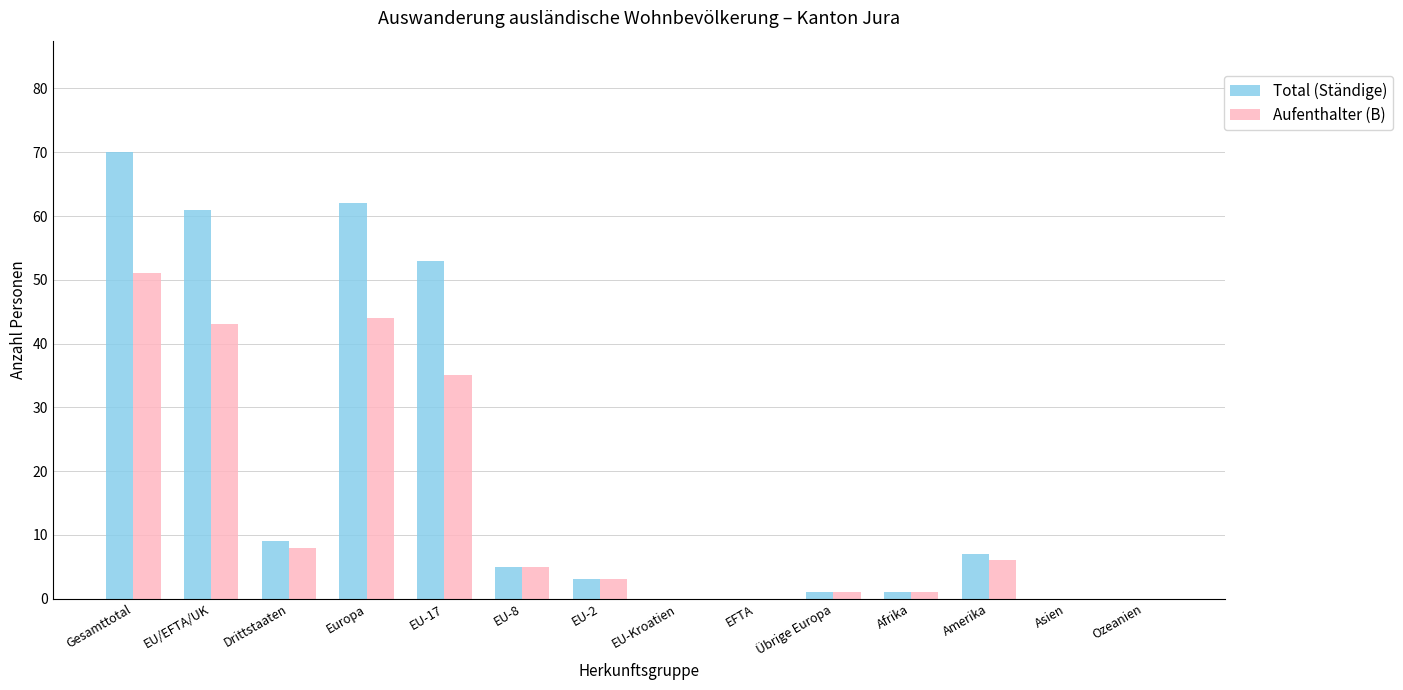

Which category has the highest value in the Total (Ständige) series?

Gesamttotal